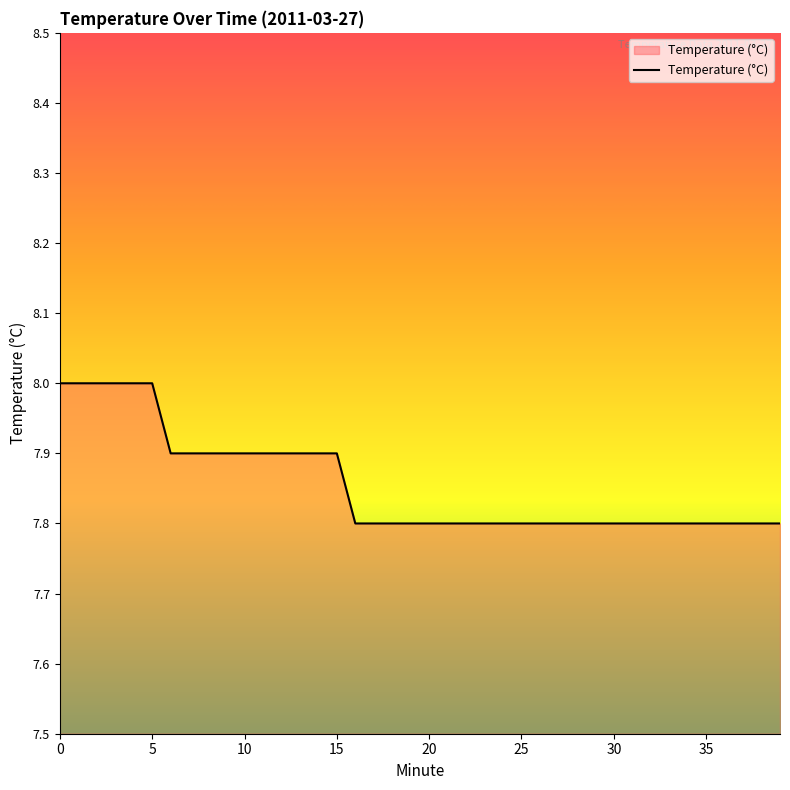

What is the greatest value displayed?

8.0